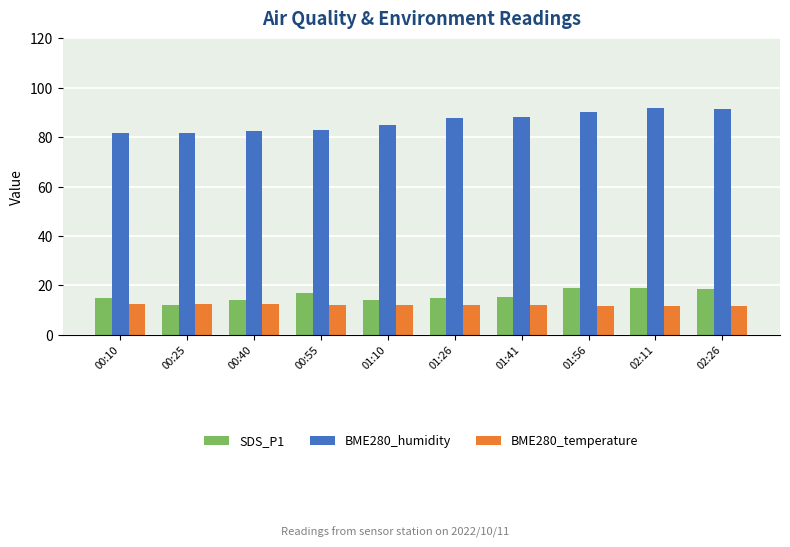

What is the label of the 6th bar from the right?

01:10